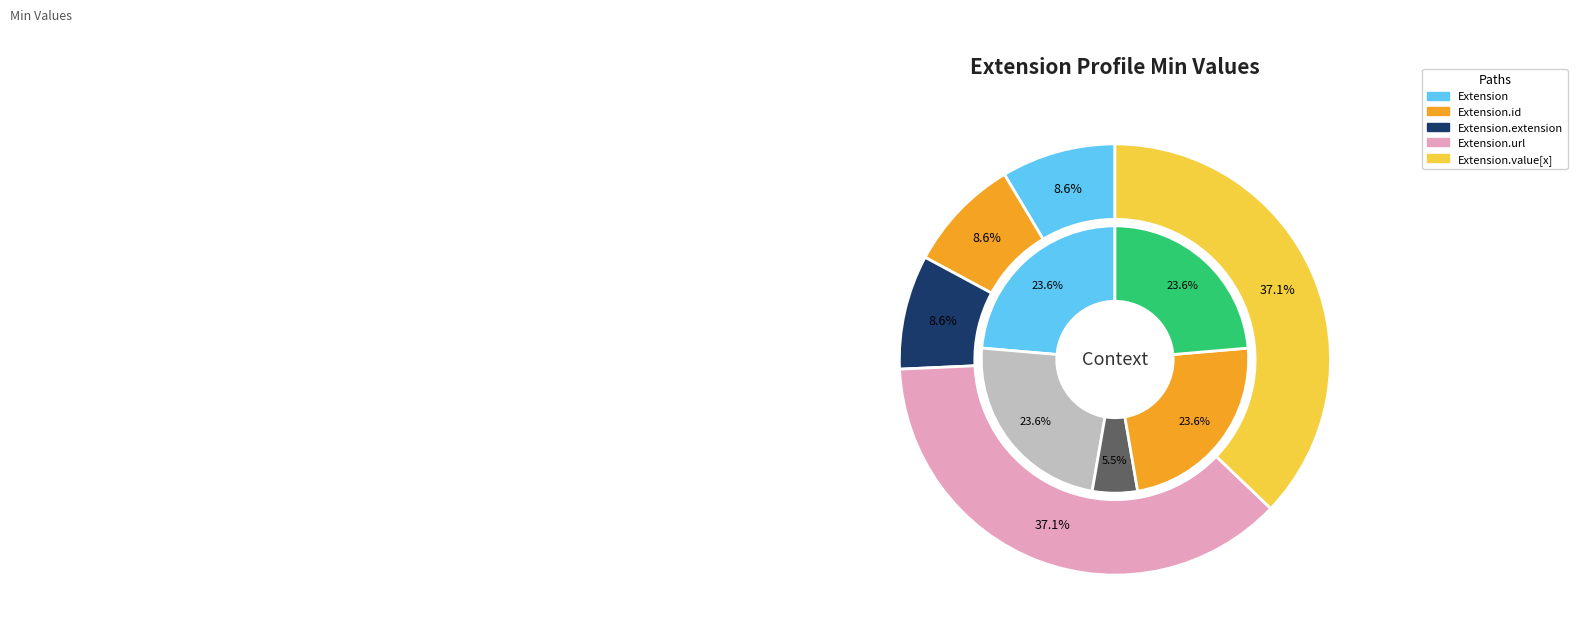

Which category has the biggest portion of the pie?

Extension.url